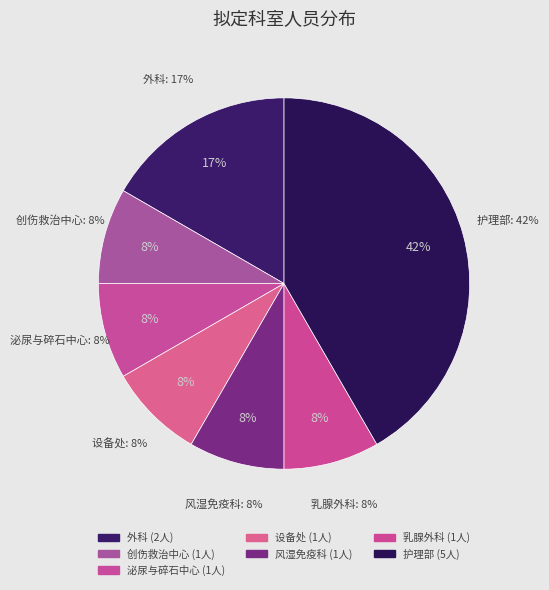

To the nearest percent, what is the difference between the largest and smallest slice percentages?

33%